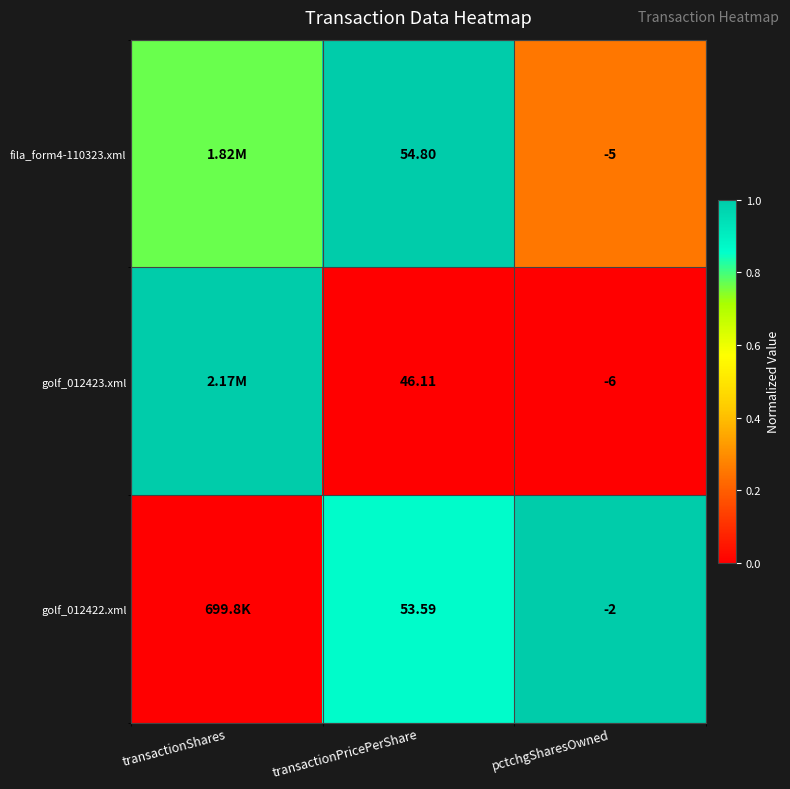

Is the value of golf_012423.xml at transactionPricePerShare greater than the value of golf_012422.xml at transactionPricePerShare?

No